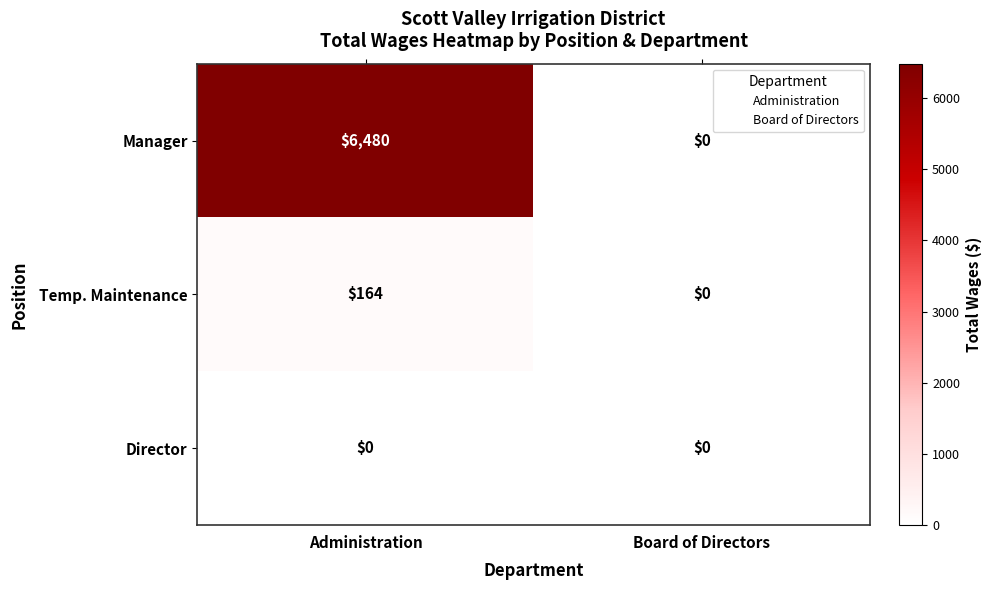

Reading left to right, what are all the values shown in this chart?

Manager: 6480	0
Temp. Maintenance: 164	0
Director: 0	0